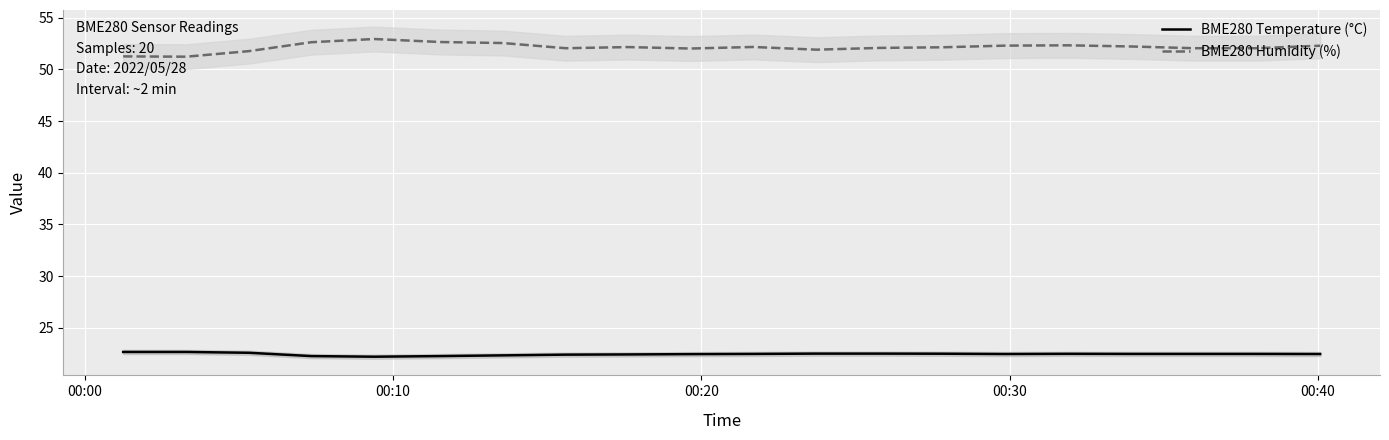

What are all the series names shown in the legend?

BME280 Temperature (°C), BME280 Humidity (%)